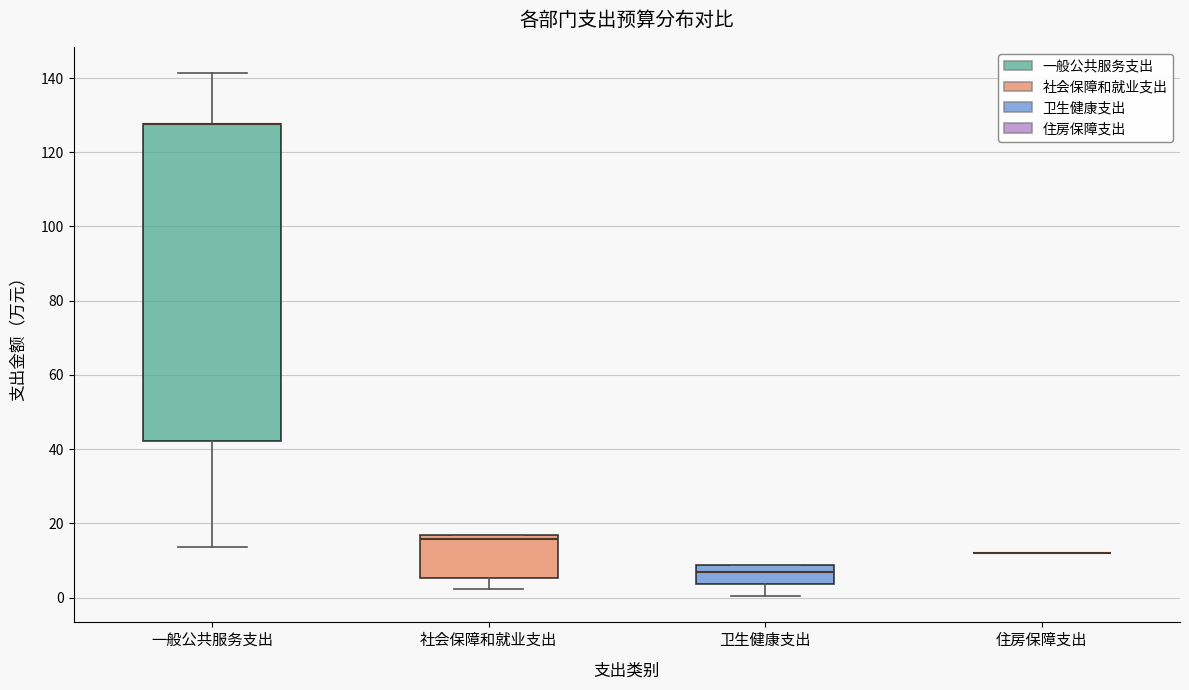

Comparing the boxes themselves (not the whiskers), which one is the tallest?

一般公共服务支出